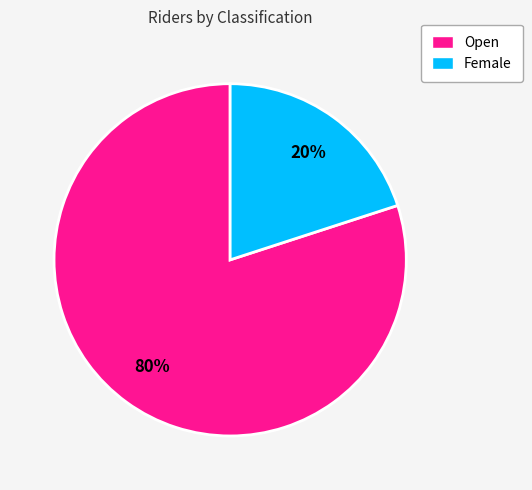

Which slice is the smallest?

Female